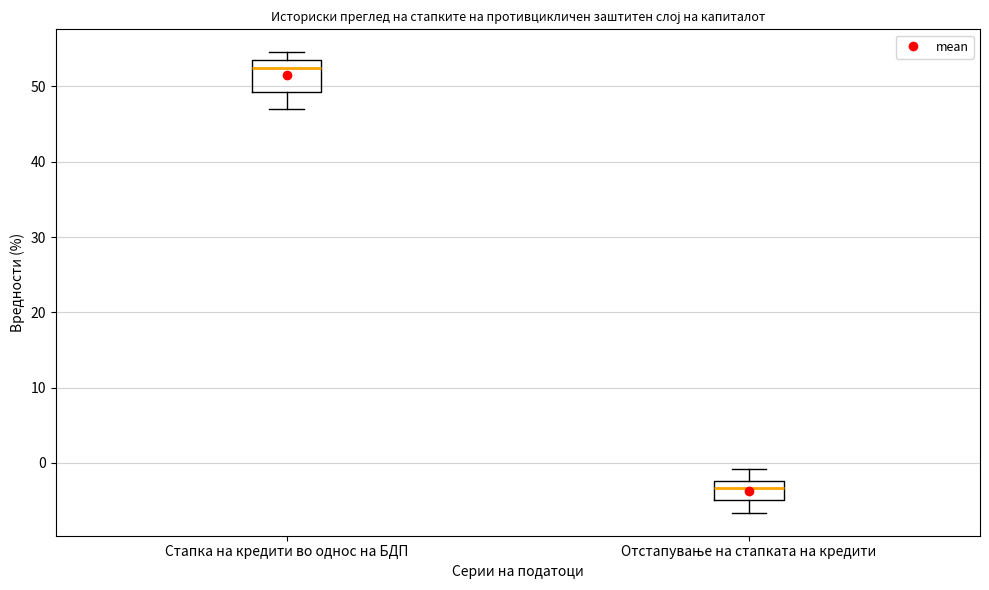

Reading left to right, transcribe this box plot: for each box, give where its median line is, the range the box spans, and where its two whiskers end, as read against the y-axis. The values are not printed on the chart, so give them approximately, as read against the axis.

Стапка на кредити во однос на БДП: median 53 (just below the box's upper edge), box 49 to 53, whiskers 47 to 55
Отстапување на стапката на кредити: median -3, box -5 to -2, whiskers -7 to -1